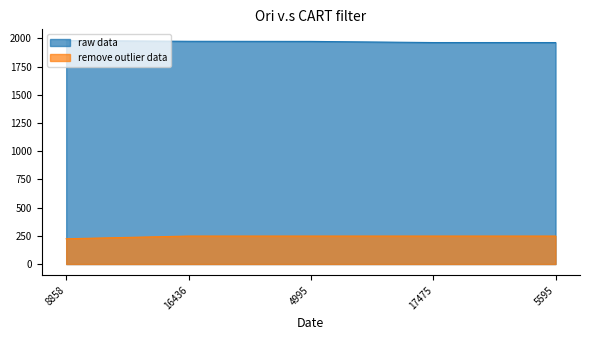

Does the chart have visible grid lines?

No